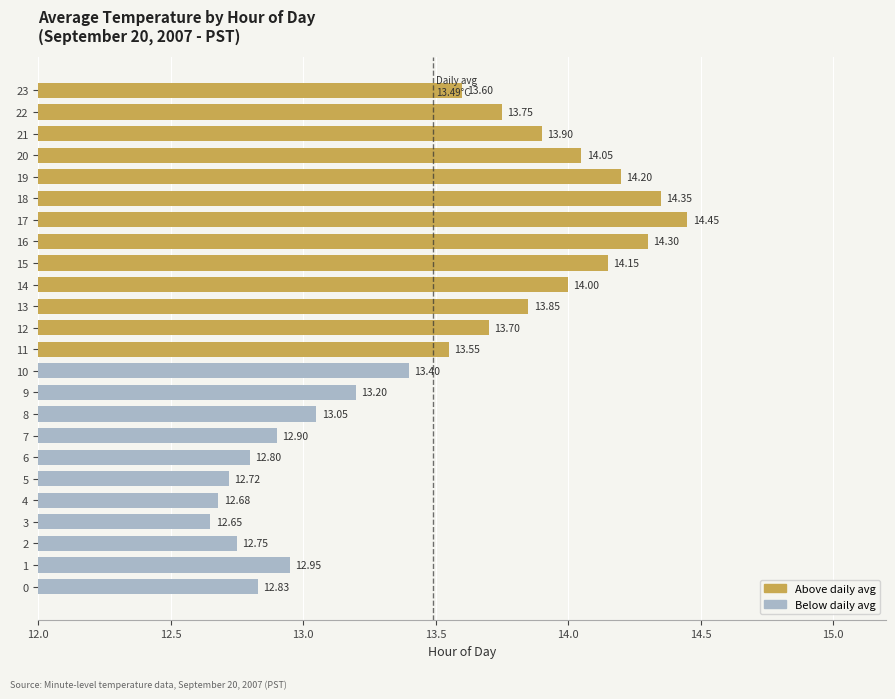

The value at 13 is 13.8. True or false?

True